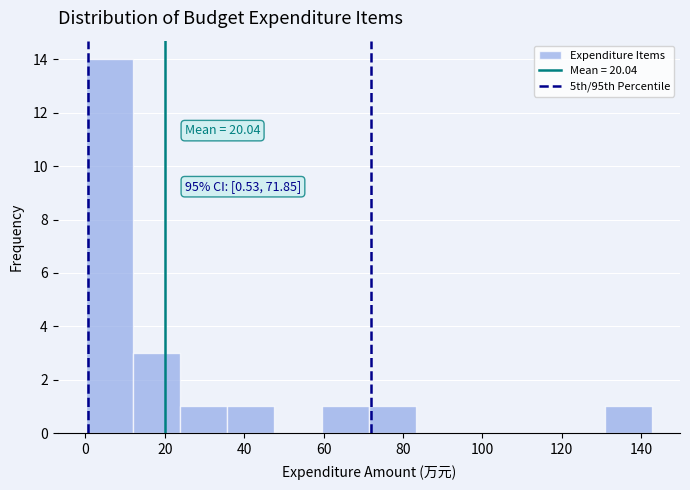

Which range on the x-axis has the tallest bar?

0 to 12